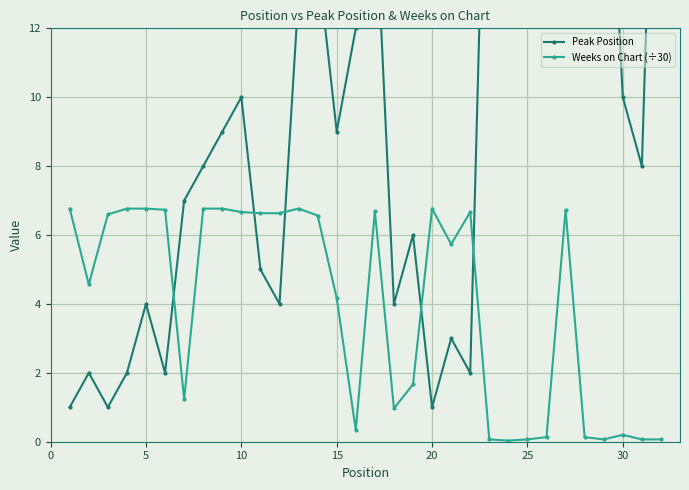

Which series has the largest range (max minus min)?

Peak Position